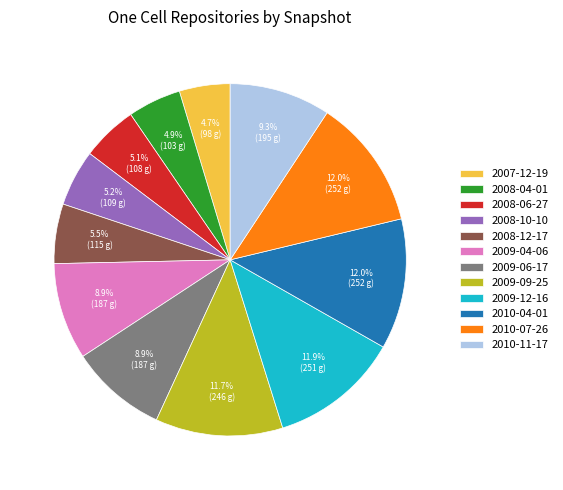

To the nearest percent, what portion does 2010-07-26 represent?

12%